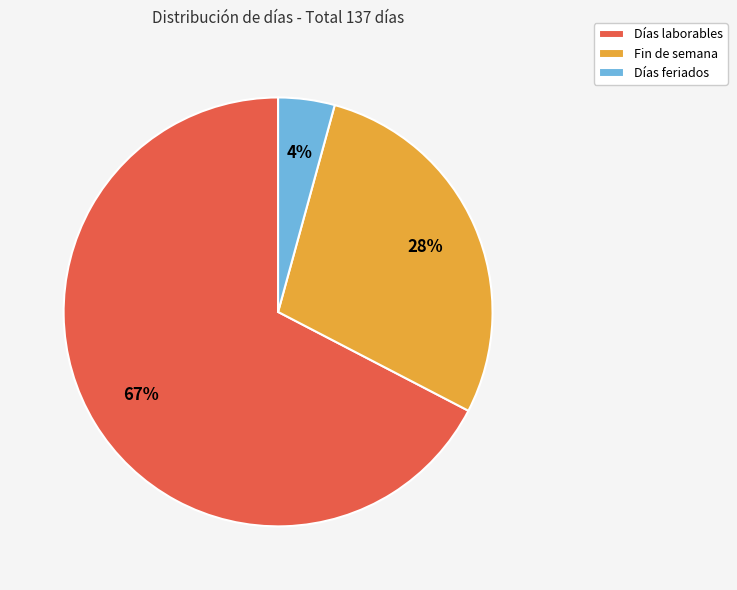

Rank the categories by value from highest to lowest.

Días laborables, Fin de semana, Días feriados